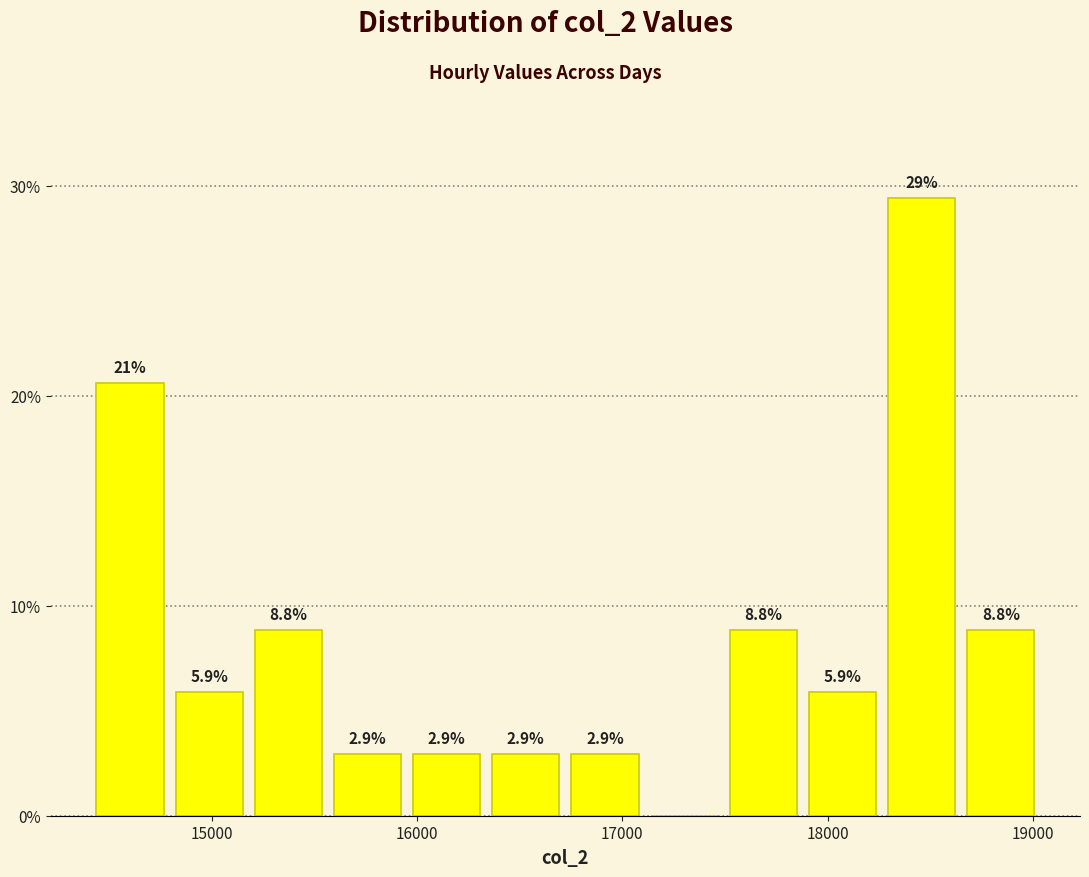

Read against the x-axis, roughly where is the centre of the tallest bar?

18500